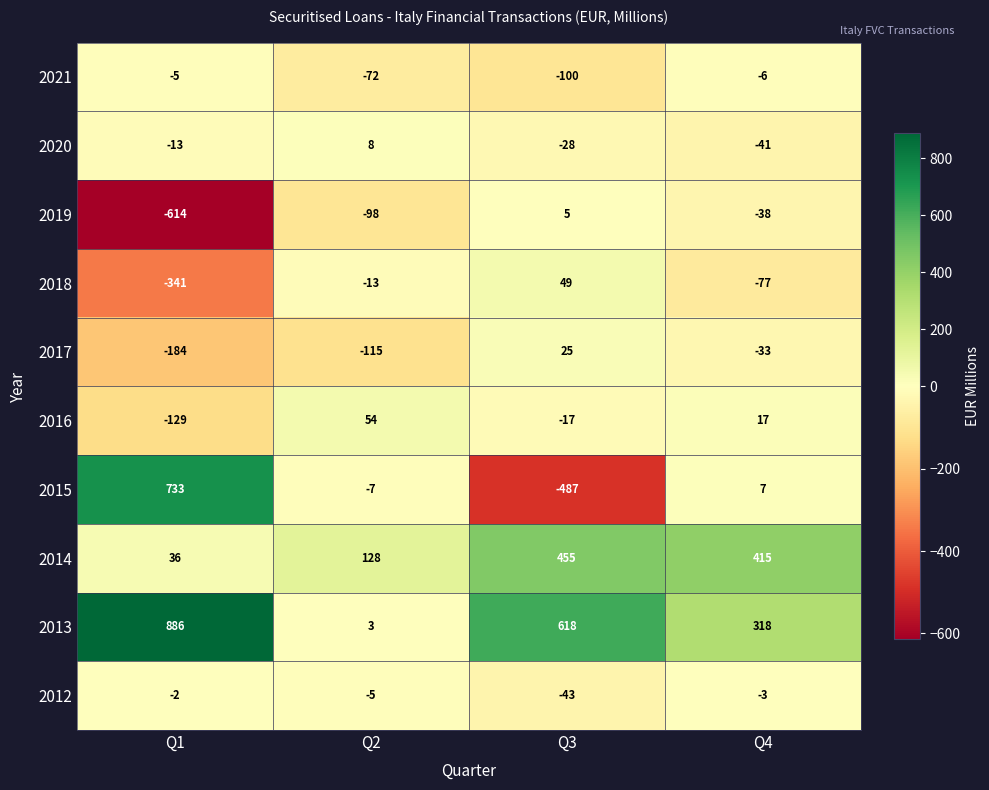

At which category does the chart reach its peak across all series?

Q1